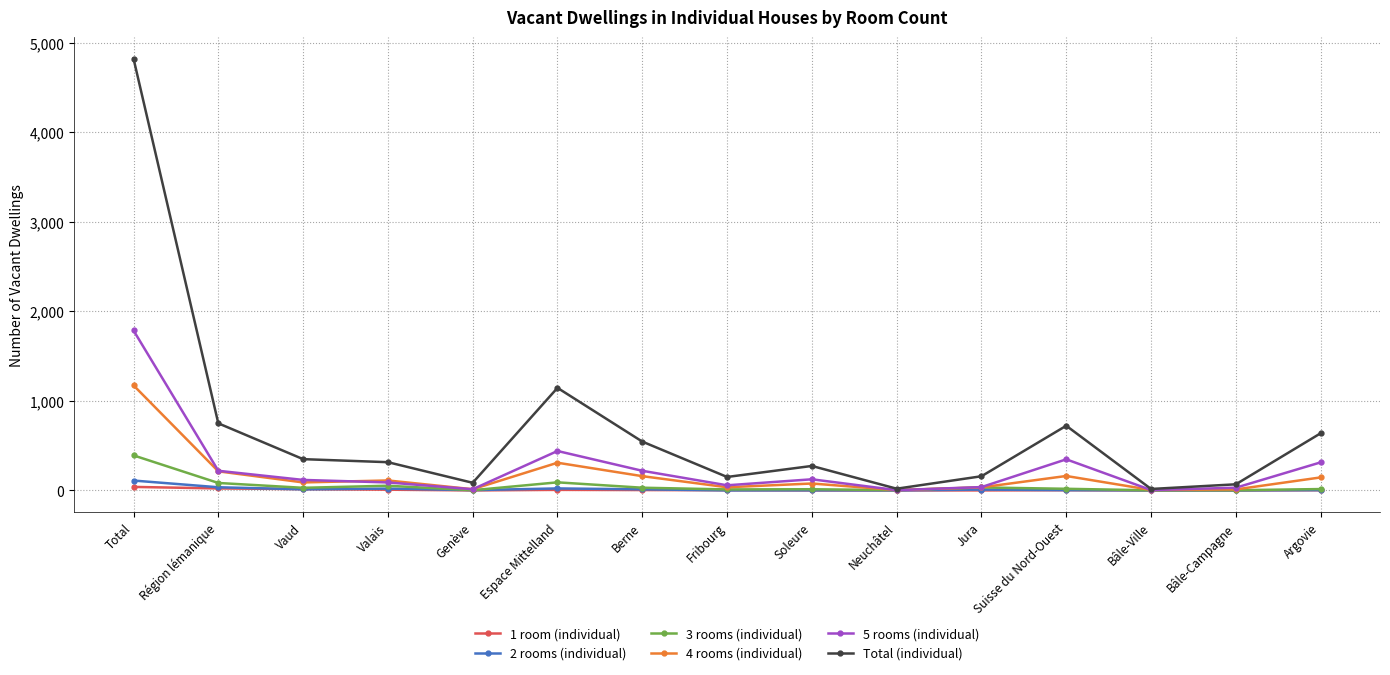

What is the value of the 3 rooms (individual) point at the 9th from the left?

13